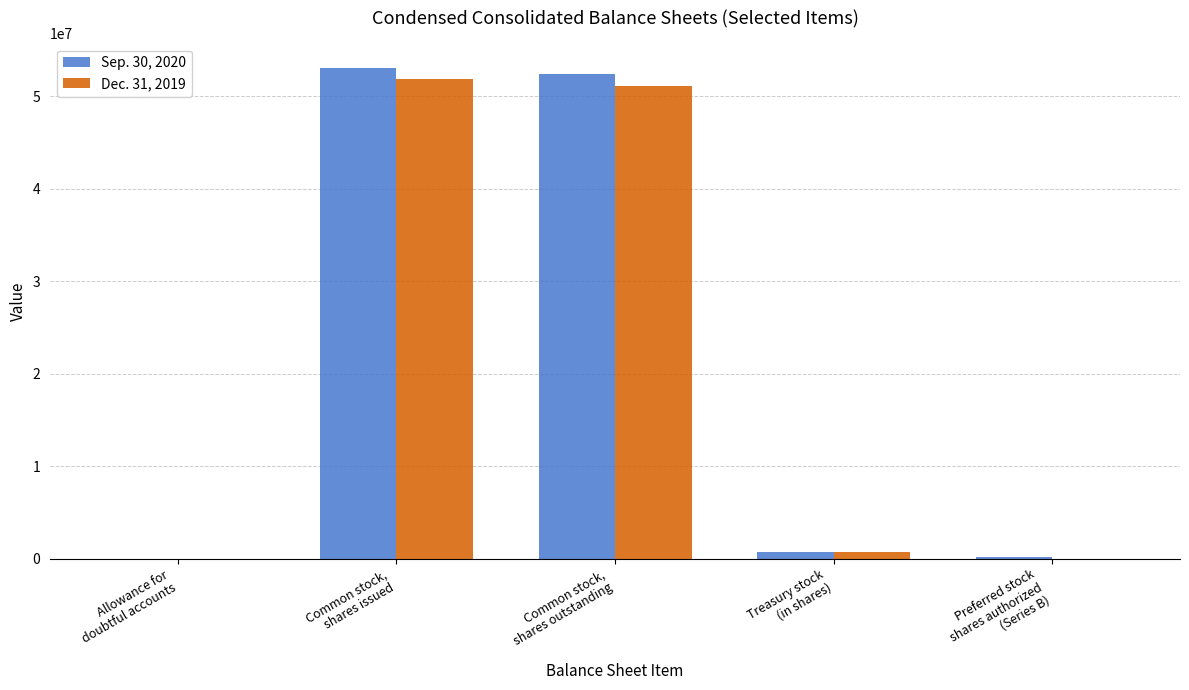

Are the bars grouped side by side (vs. stacked)?

Yes